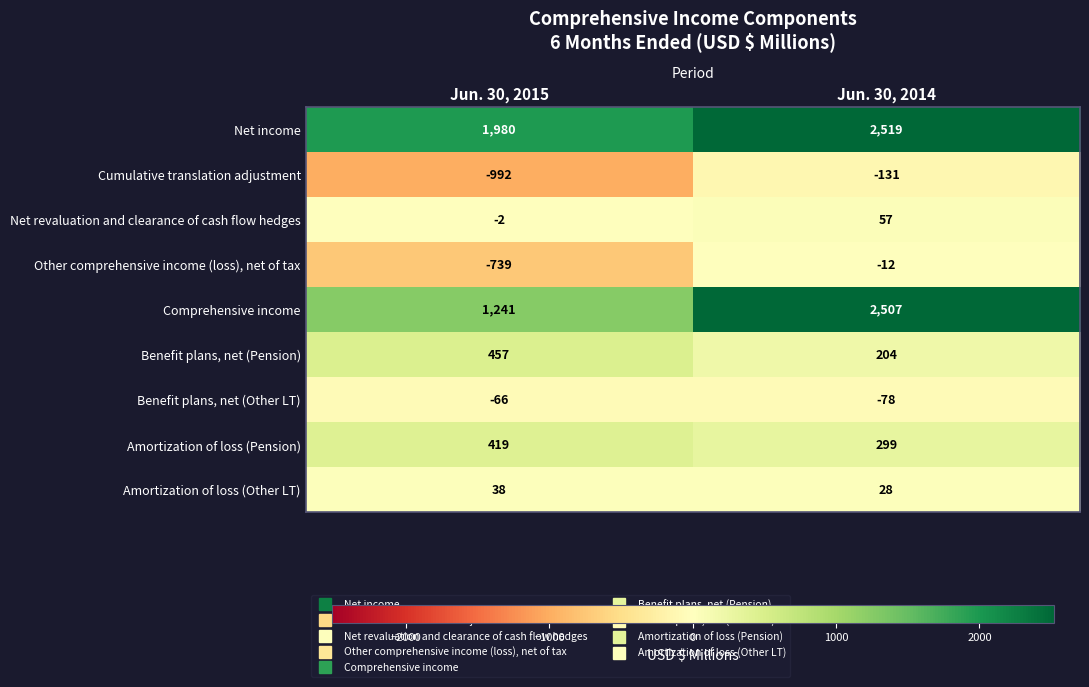

Read the Other comprehensive income (loss), net of tax value at Jun. 30, 2014.

-12